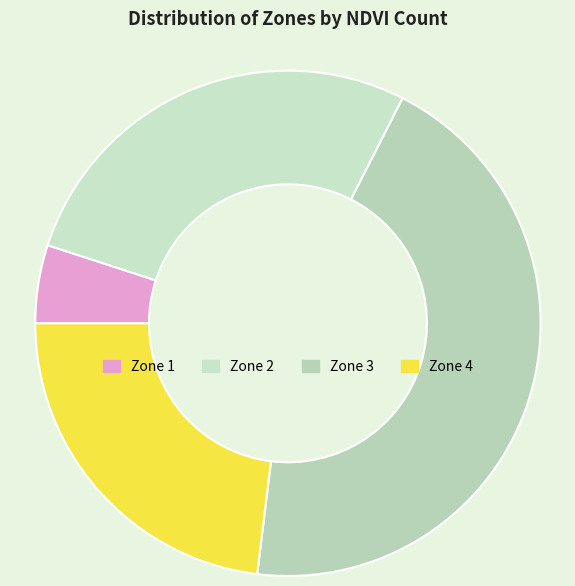

Is Zone 2 the majority of the pie?

No